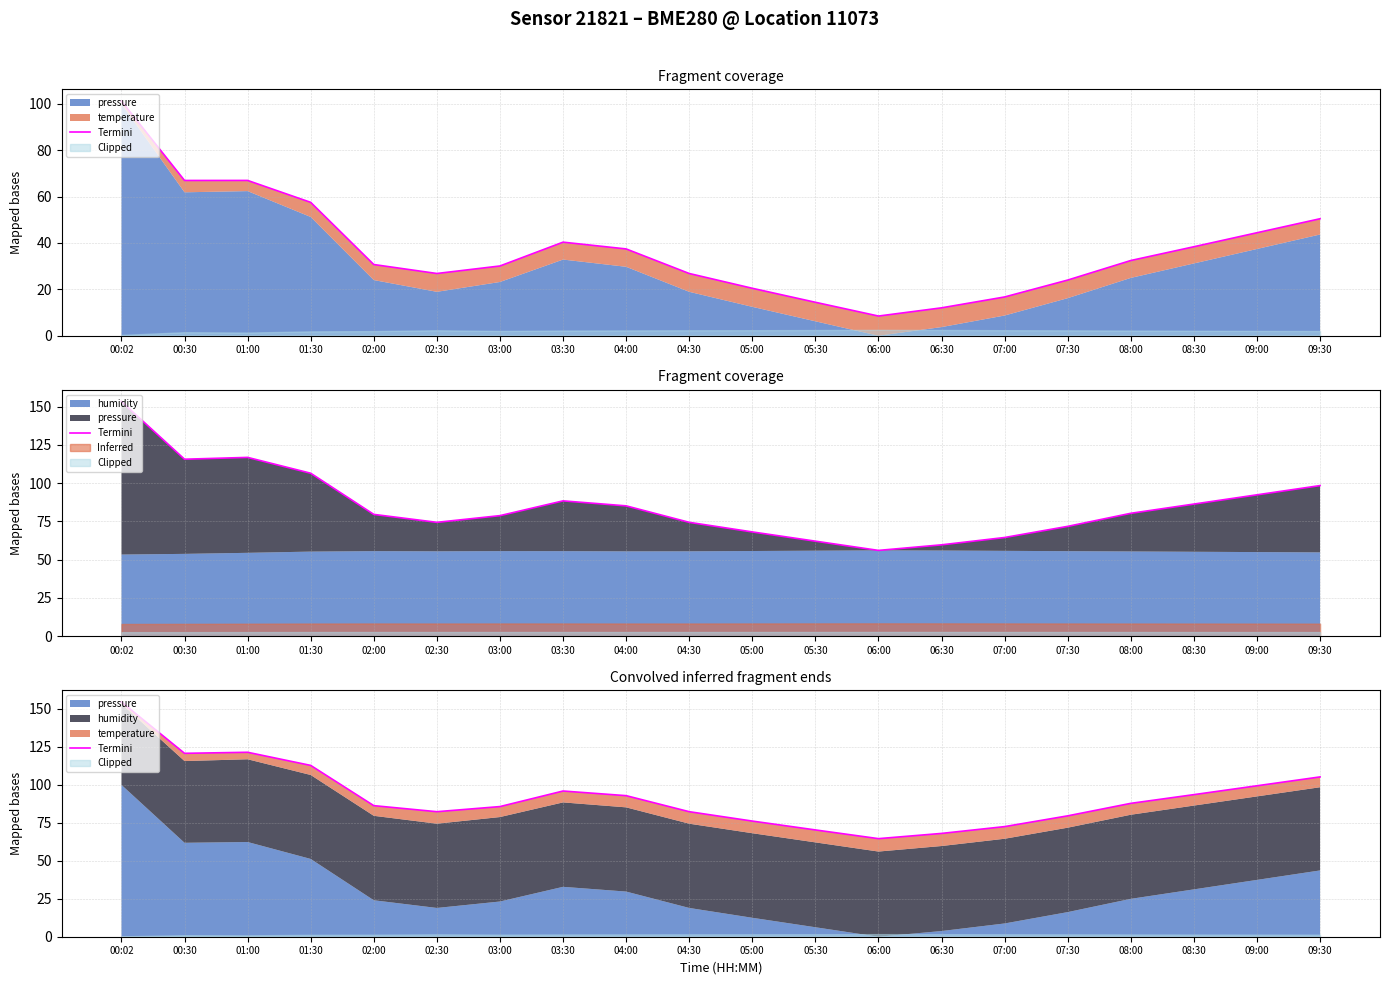

Reading right to left, extract all data points from this chart.

105.3	99.4	93.6	87.9	79.6	72.5	68.0	64.6	70.3	76.2	82.3	92.9	96.0	85.7	82.3	86.3	112.8	121.5	120.8	154.6